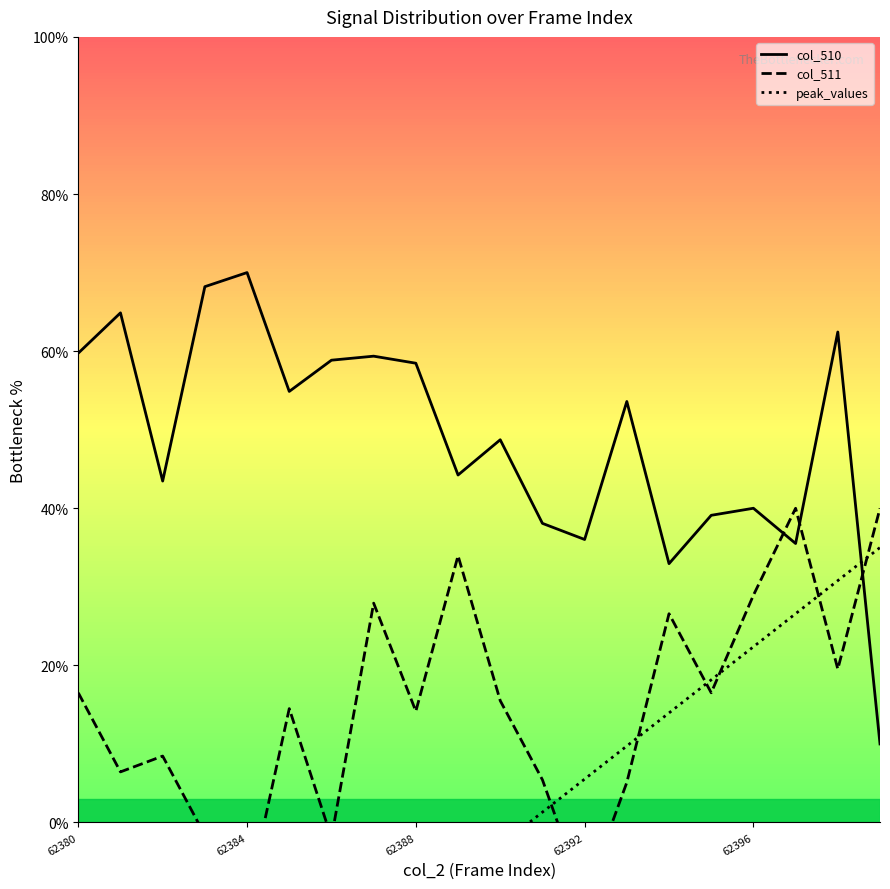

Which series has the widest spread of values?

peak_values